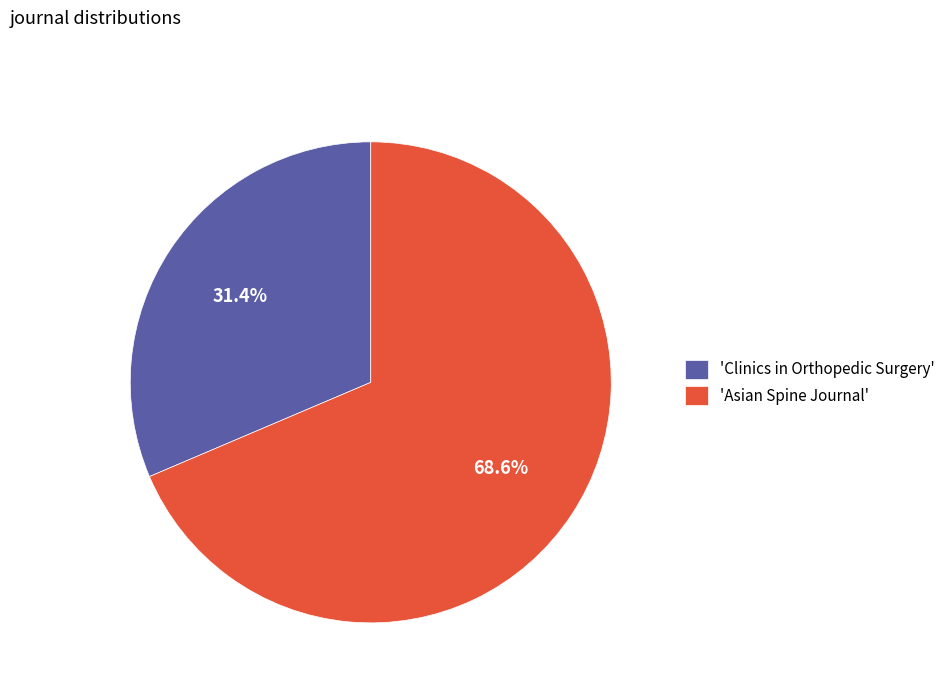

Which slice is the largest?

'Asian Spine Journal'